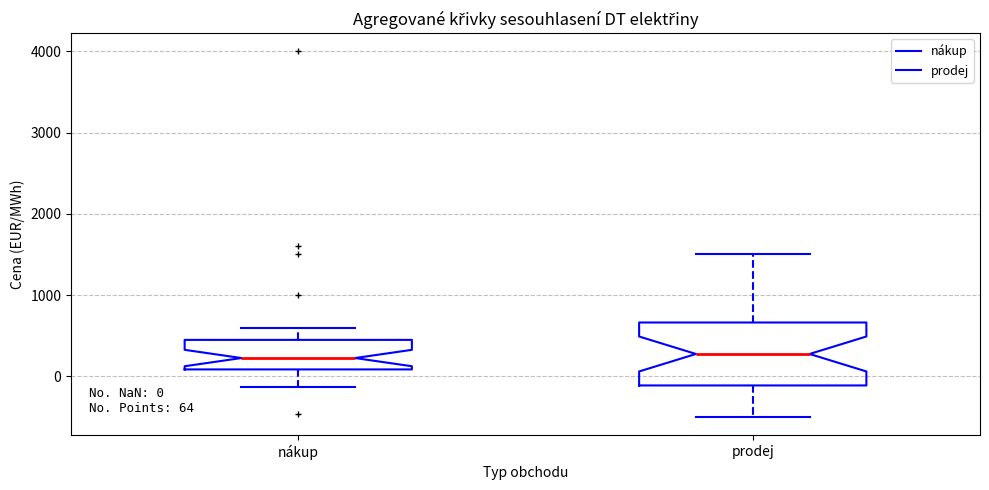

Comparing the boxes themselves (not the whiskers), which one is the tallest?

prodej